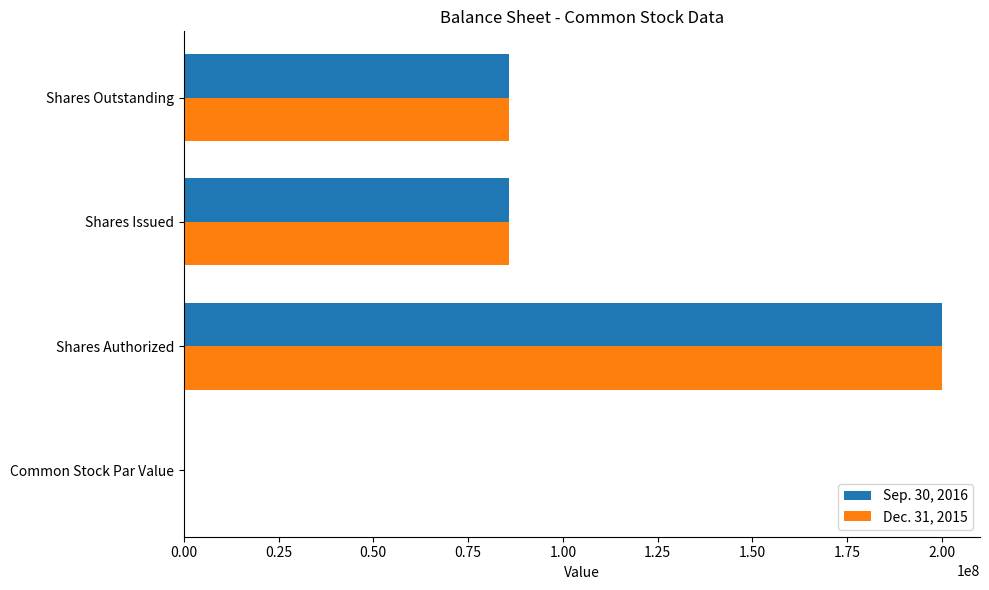

At which category is the sum across all series the highest?

Shares Authorized